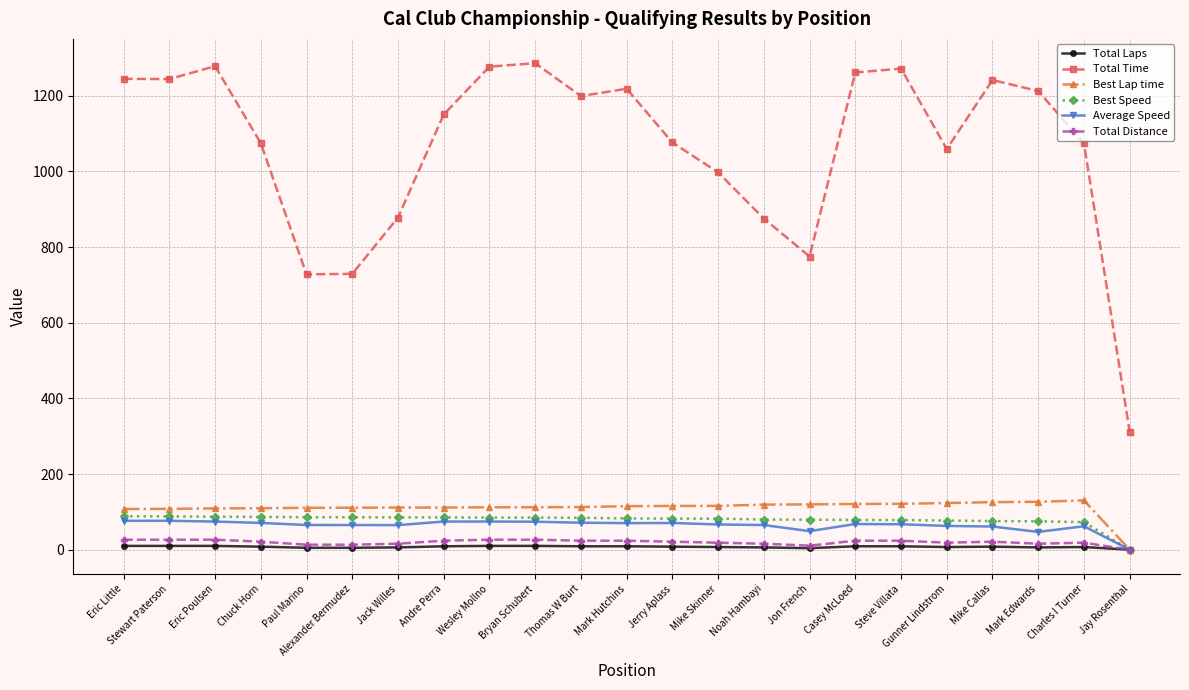

What is the label of the 14th point from the right?

Bryan Schubert